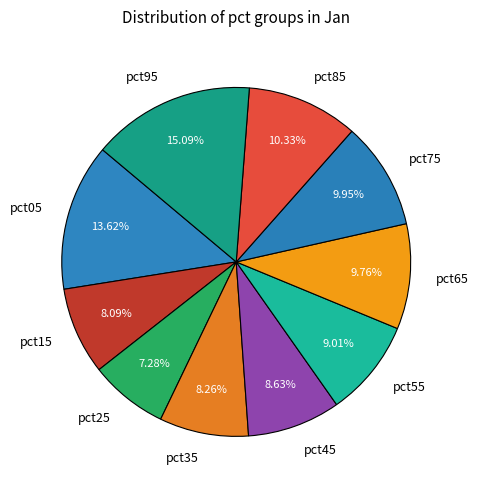

How many segments does this pie chart have?

10